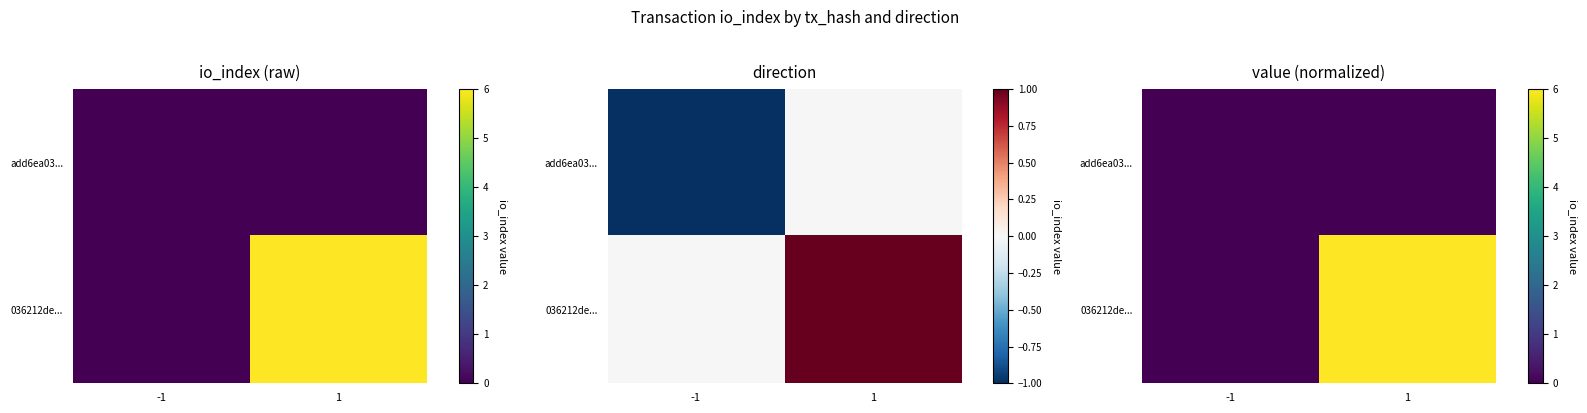

Which category has the lowest value across all series?

-1